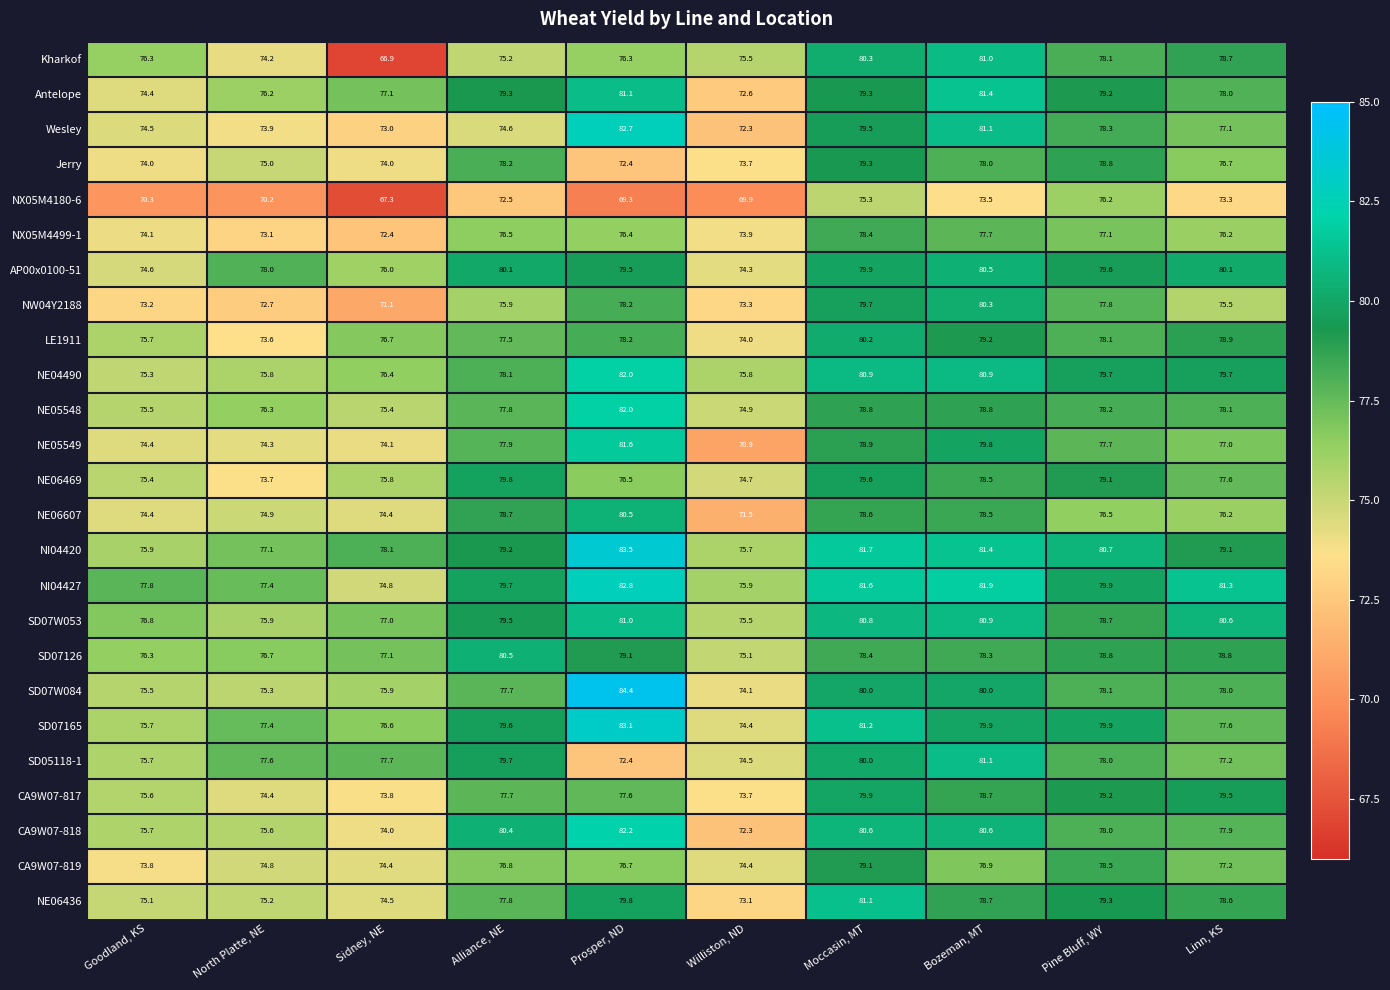

The value of Kharkof at Goodland, KS is 27.1. True or false?

False